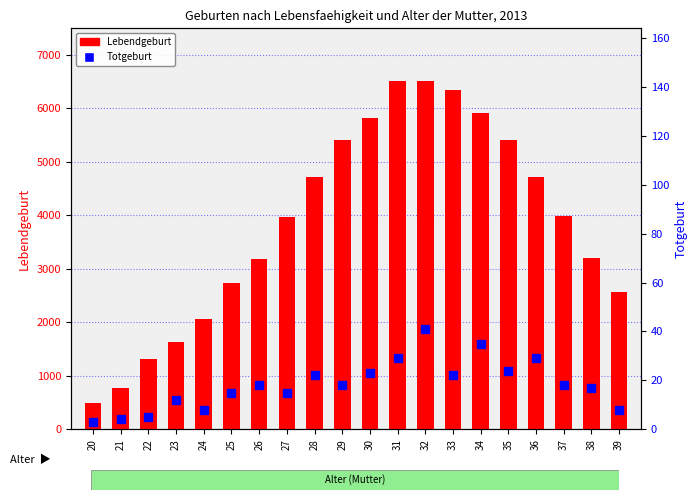

At which category does the chart reach its peak across all series?

32